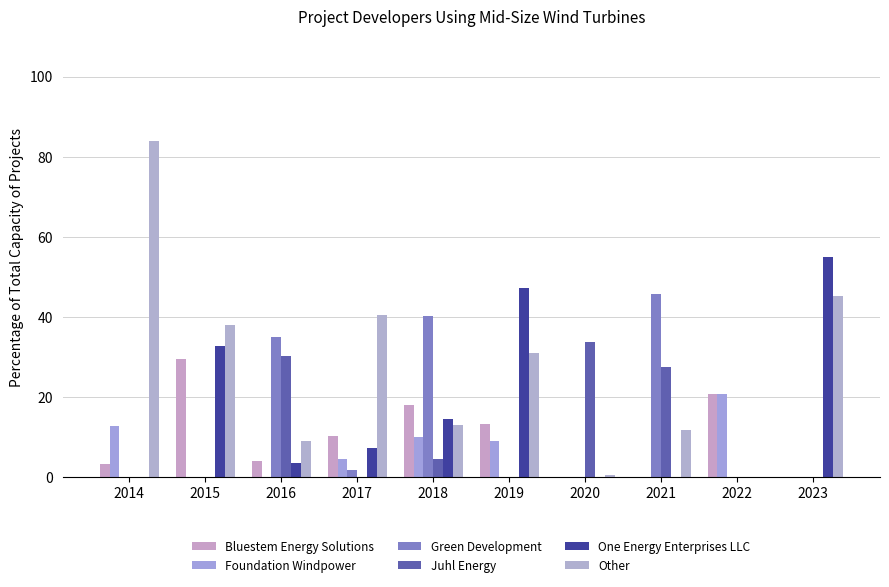

Reading left to right, what are all the values shown in this chart?

Bluestem Energy Solutions: 3.2	29.6	3.9	10.3	18.0	13.1	0.0	0.0	20.8	0.0
Foundation Windpower: 12.8	0.0	0.0	4.4	10.1	8.9	0.0	0.0	20.8	0.0
Green Development: 0.0	0.0	34.8	1.8	40.3	0.0	0.0	45.6	0.0	0.0
Juhl Energy: 0.0	0.0	30.2	0.0	4.4	0.0	33.7	27.6	0.0	0.0
One Energy Enterprises LLC: 0.0	32.6	3.5	7.2	14.4	47.1	0.0	0.0	0.0	54.9
Other: 84.0	37.8	9.0	40.4	12.9	30.9	0.5	11.7	0.0	45.1